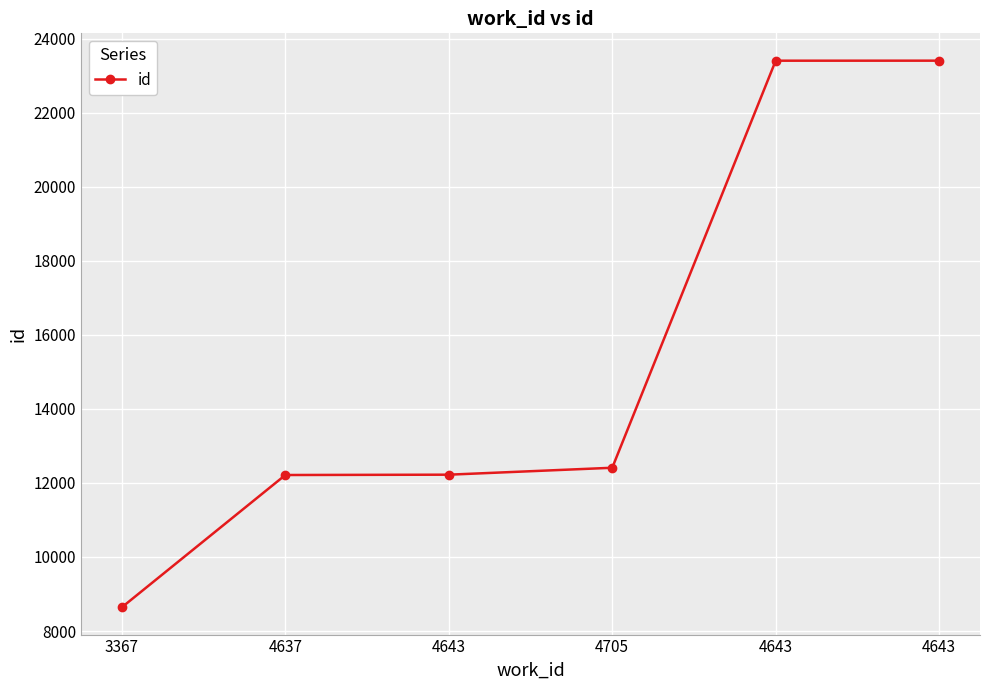

How many values are below 12409?

3